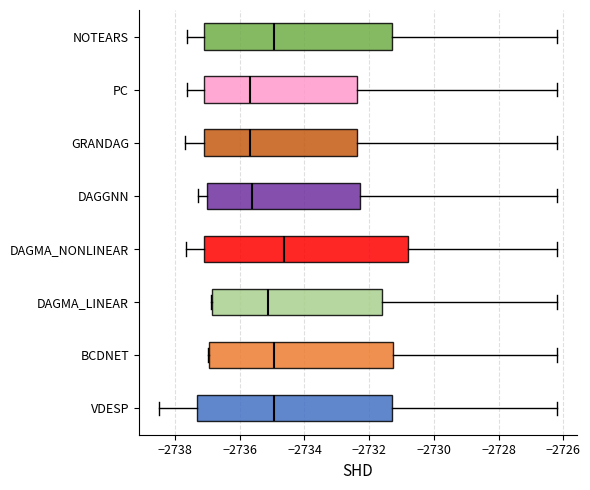

Which box has the furthest to the right median line?

DAGMA_NONLINEAR